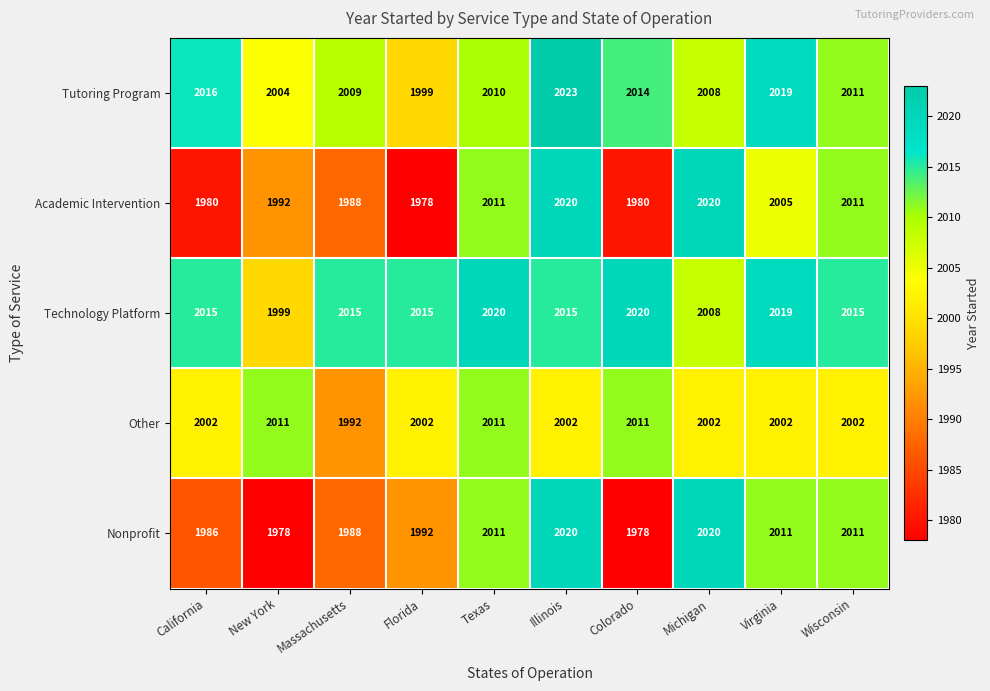

Is it true that Nonprofit equals 510 at Wisconsin?

False